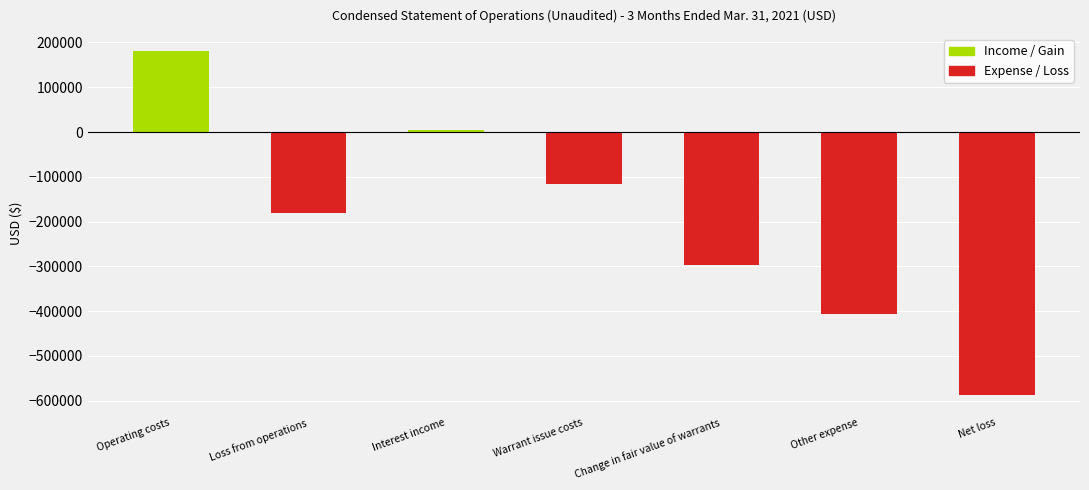

What is the change in value from Interest income to Net loss?

-591675